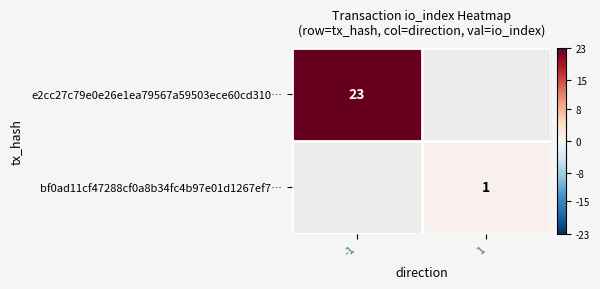

Is it true that e2cc27c79e0e26e1ea79567a59503ece60cd310… equals 40 at -1?

False